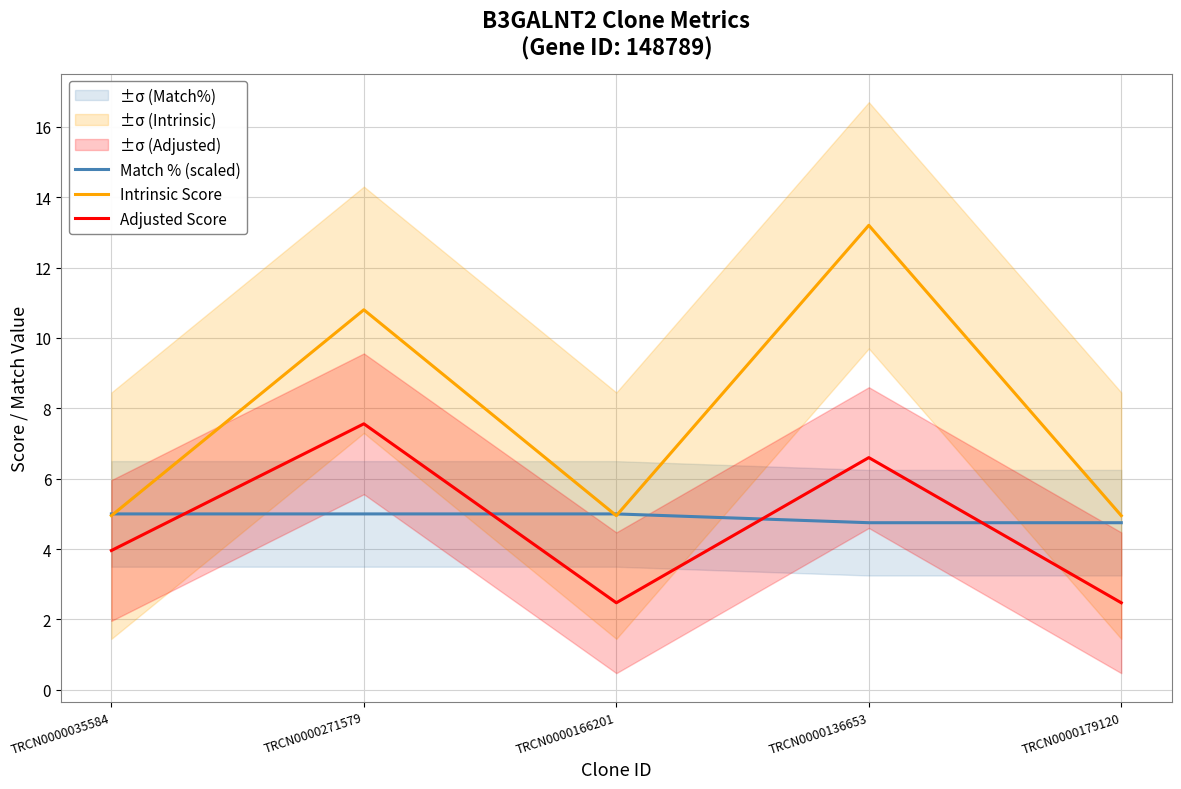

Which series changed the most between TRCN0000035584 and TRCN0000179120?

Adjusted Score